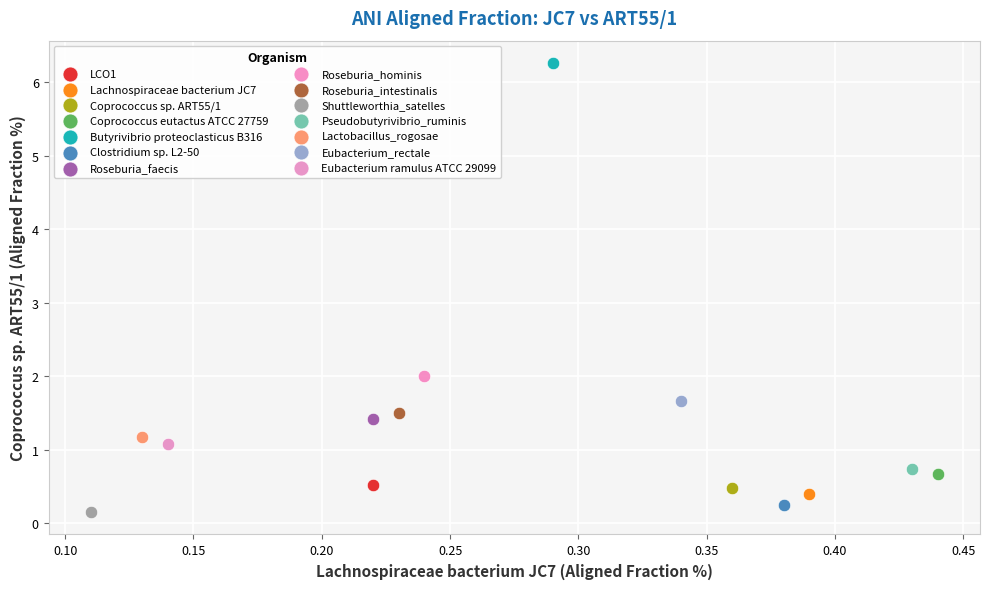

What are all the series names shown in the legend?

LCO1, Lachnospiraceae bacterium JC7, Coprococcus sp. ART55/1, Coprococcus eutactus ATCC 27759, Butyrivibrio proteoclasticus B316, Clostridium sp. L2-50, Roseburia_faecis, Roseburia_hominis, Roseburia_intestinalis, Shuttleworthia_satelles, Pseudobutyrivibrio_ruminis, Lactobacillus_rogosae, Eubacterium_rectale, Eubacterium ramulus ATCC 29099